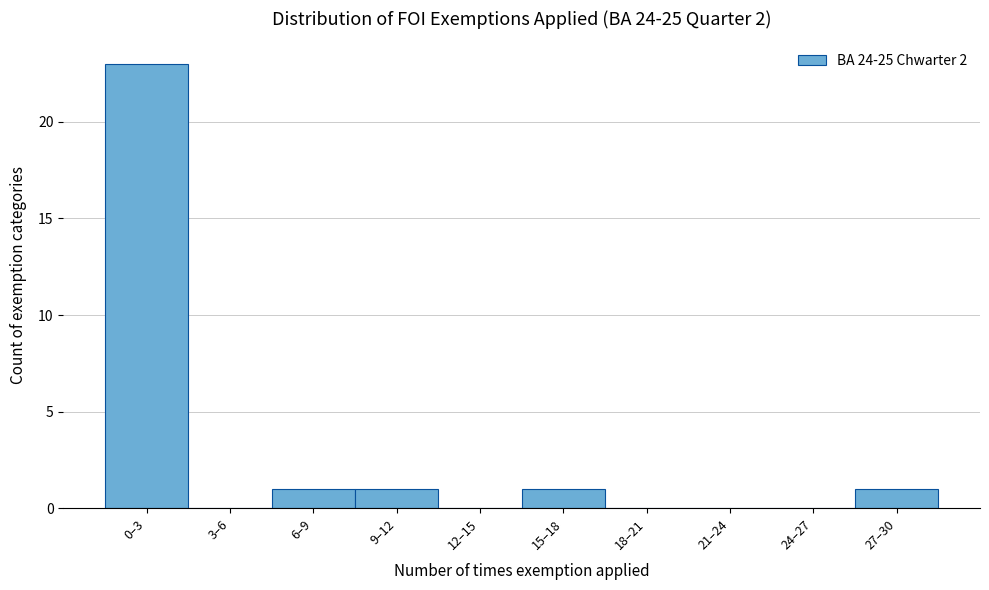

Reading left to right, extract all data points from this chart.

0–3=23	3–6=0	6–9=1	9–12=1	12–15=0	15–18=1	18–21=0	21–24=0	24–27=0	27–30=1